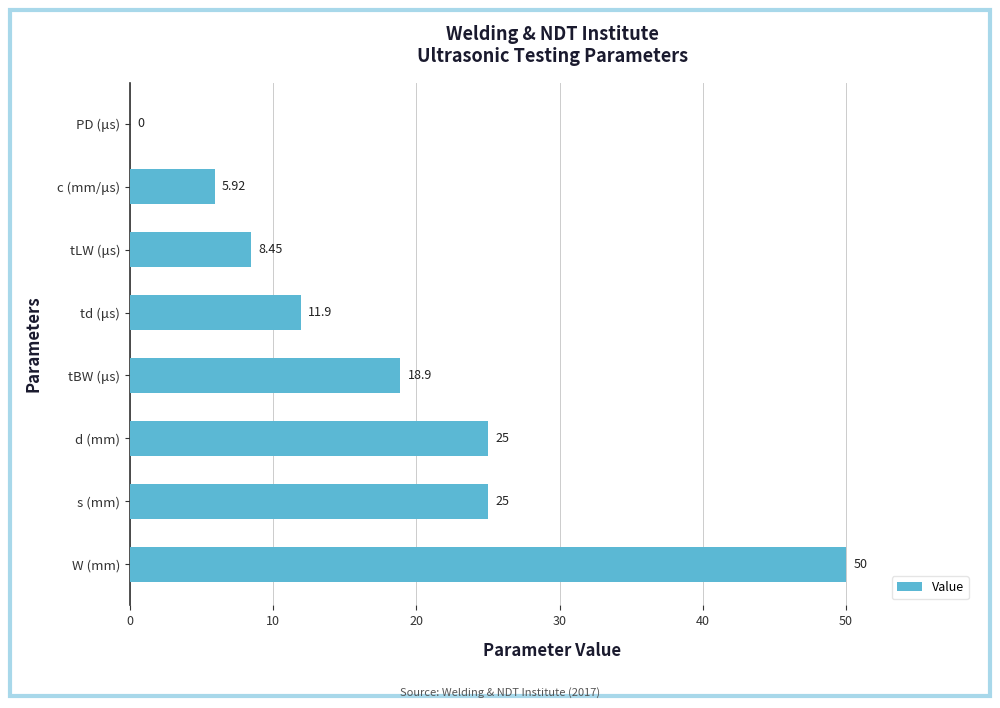

Which category has the highest value across all series?

W (mm)